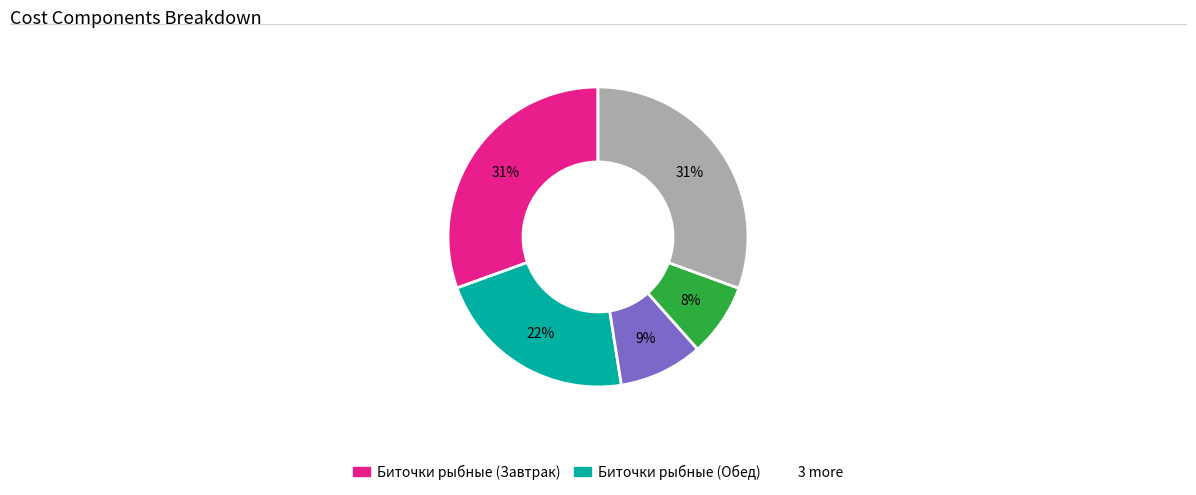

To the nearest percent, what is the average slice percentage?

20%